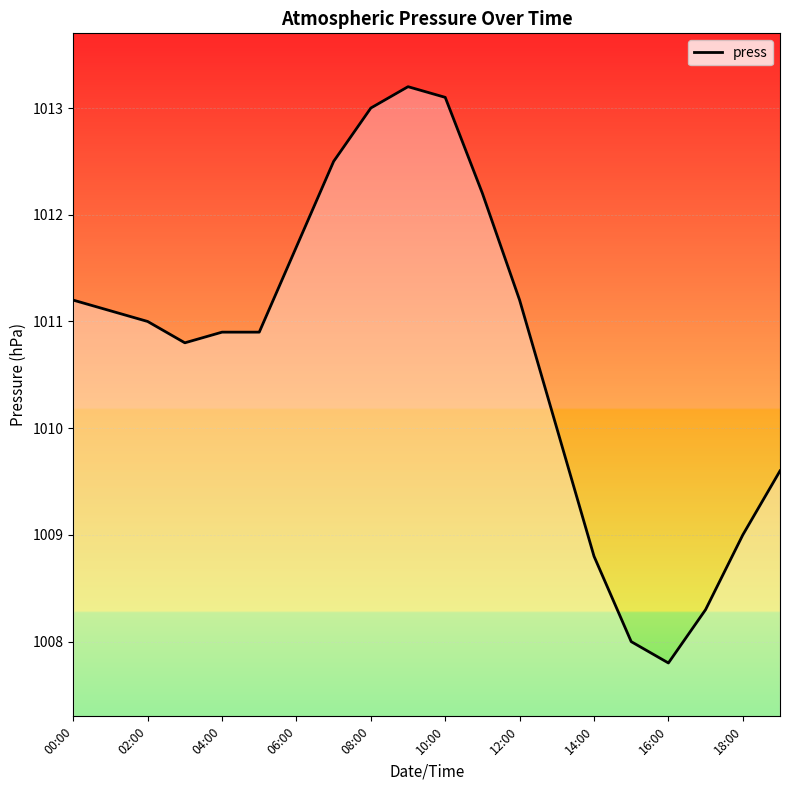

What is the difference between the maximum and minimum values?

5.4